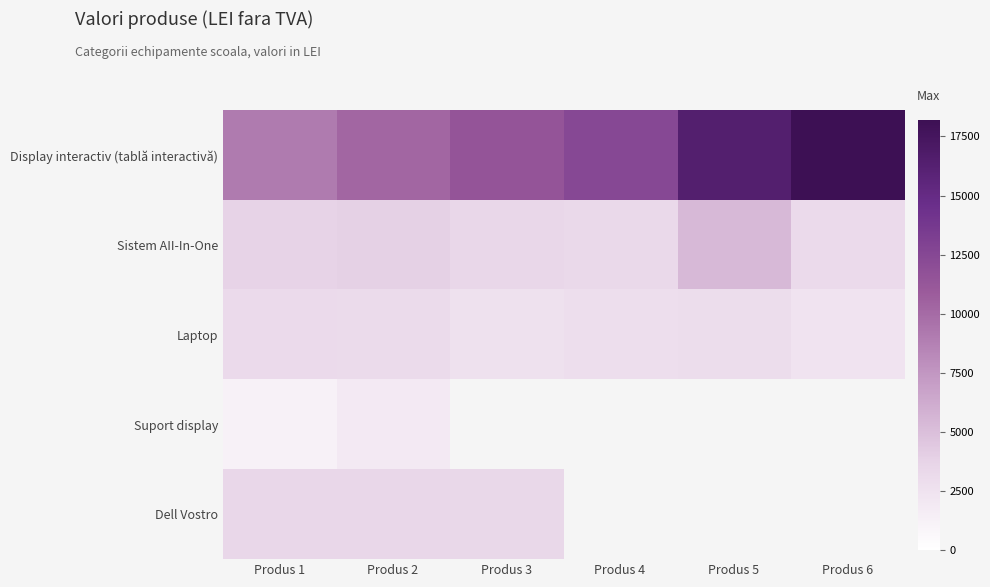

How many data points in Display interactiv (tablă interactivă) are above 12500?

2